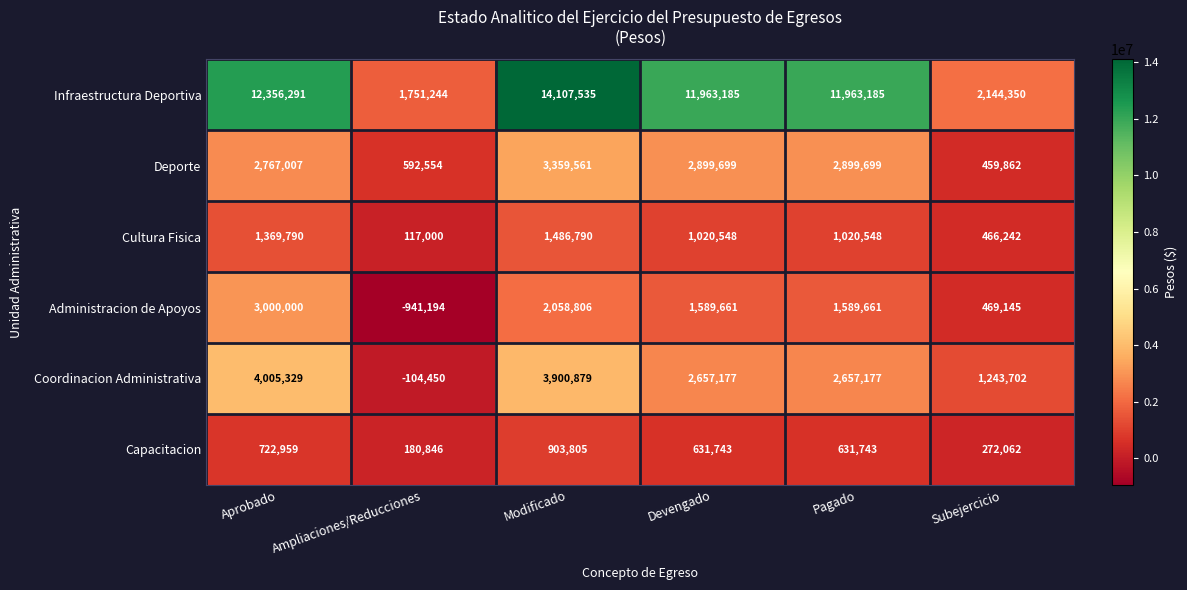

What is the difference between the Cultura Fisica values at Aprobado and Subejercicio?

903548